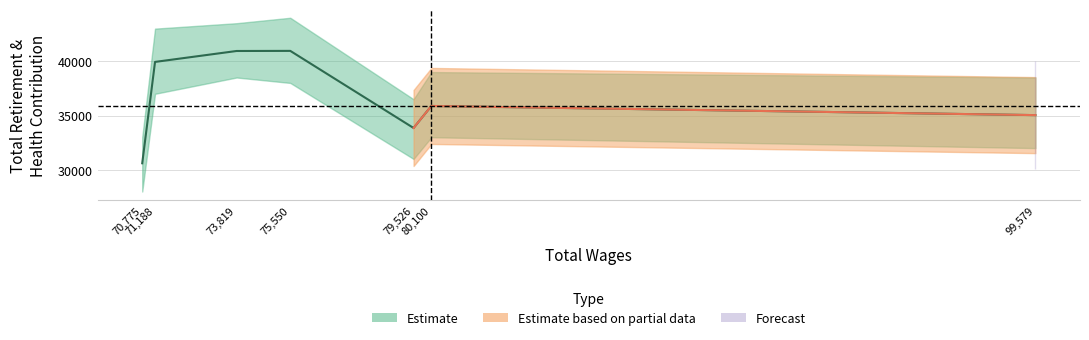

What is the difference between the values at 79526 and 70775?

3249